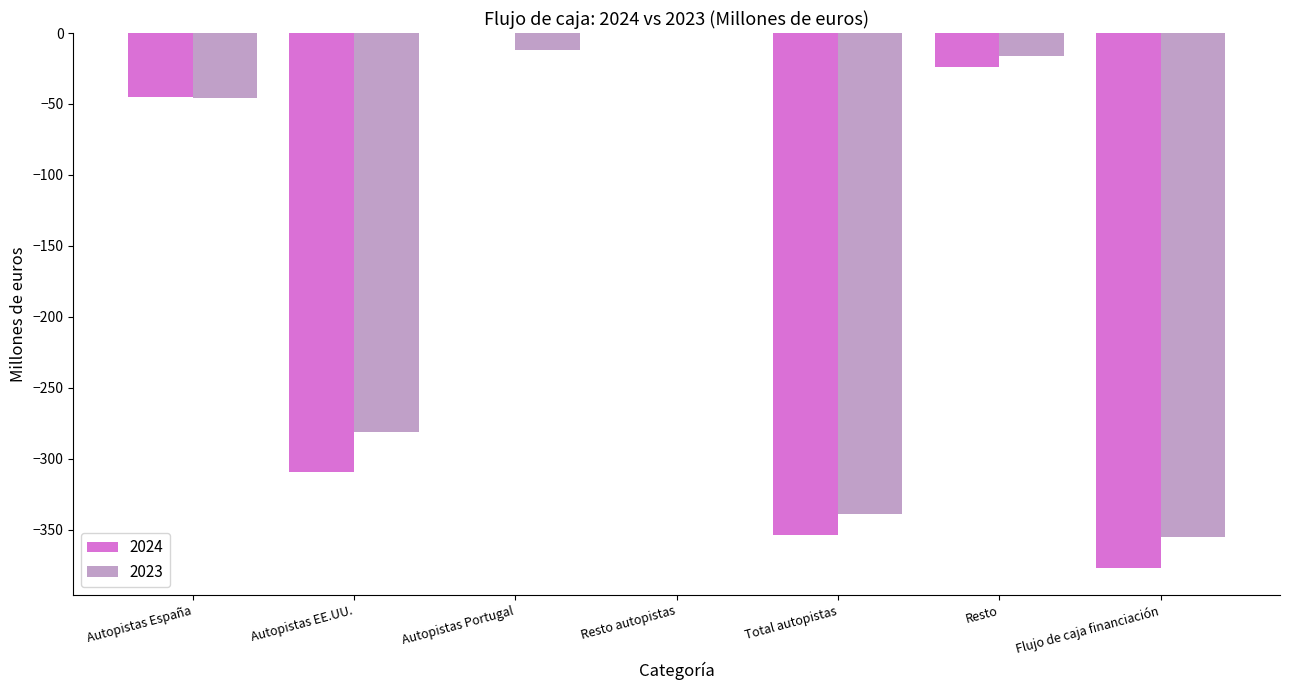

What is the sum of the 2023 values at Autopistas EE.UU. and Resto?

-297